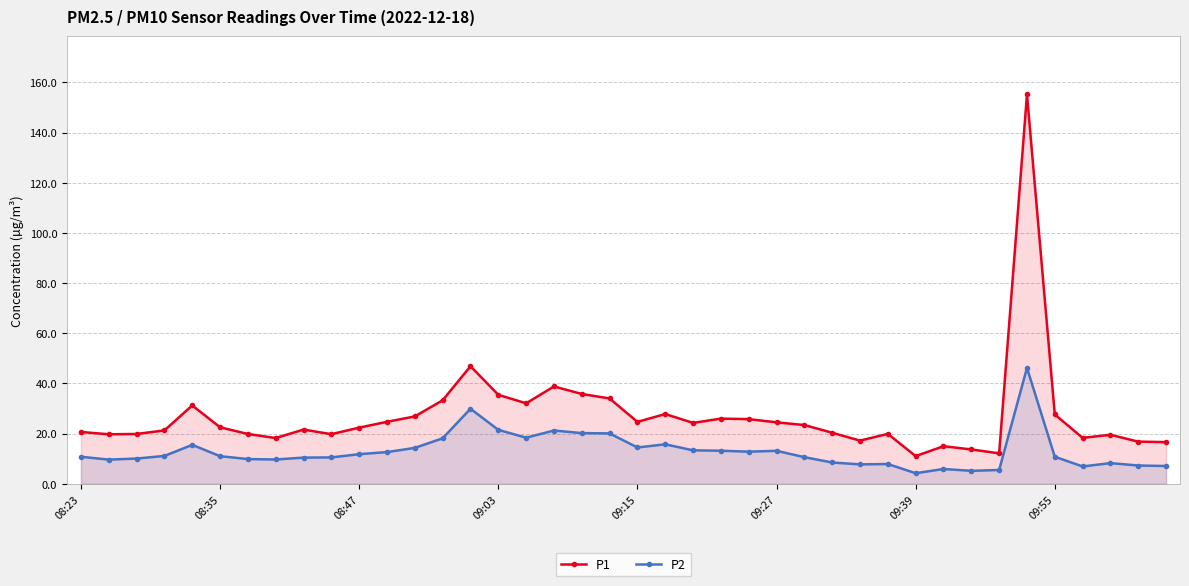

Which series has the largest range (max minus min)?

P1